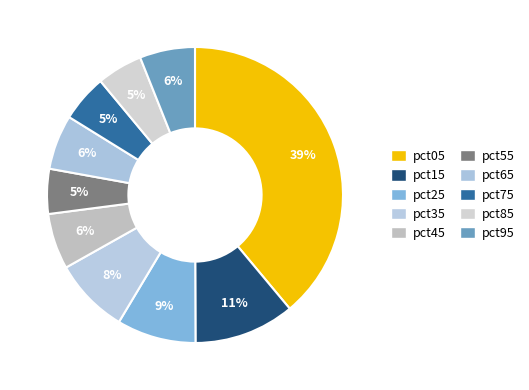

Does any single category account for the majority?

No